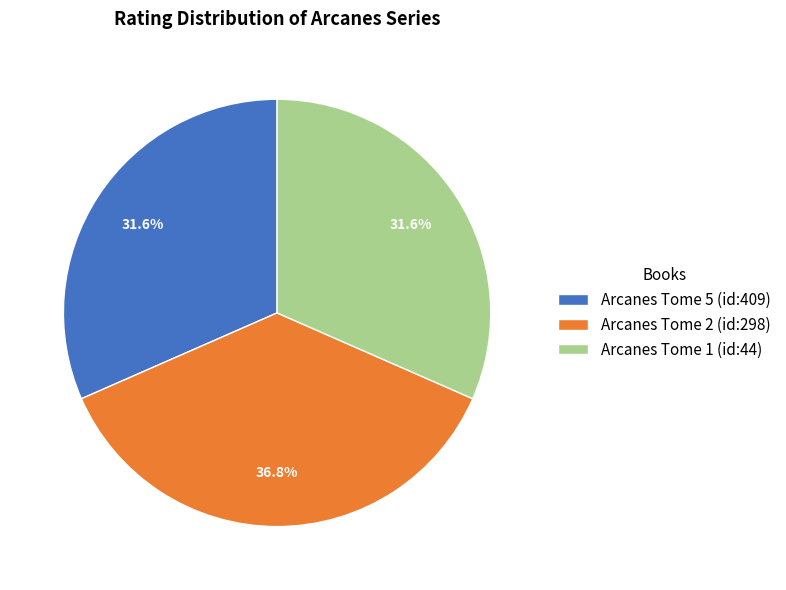

Does any single category account for the majority?

No